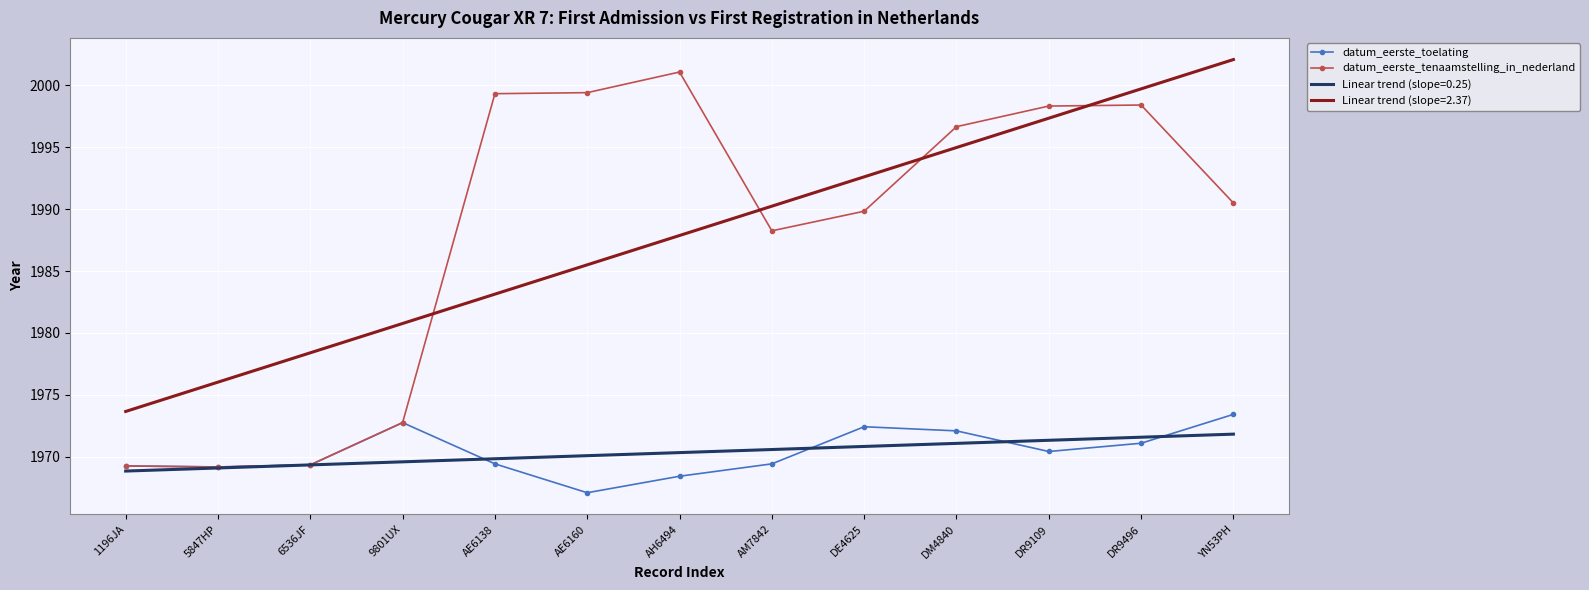

Which series ends up on top after the final intersection of Linear trend (slope=2.37) and datum_eerste_tenaamstelling_in_nederland?

Linear trend (slope=2.37)